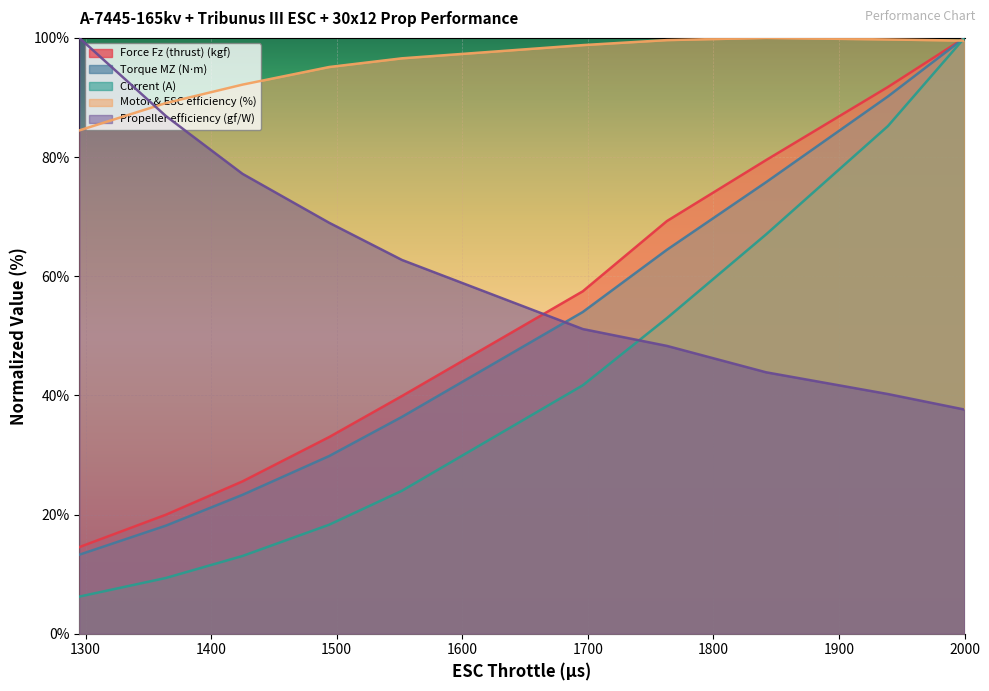

What is the difference between the maximum and second lowest values in the Motor & ESC efficiency (%) series?

10.9